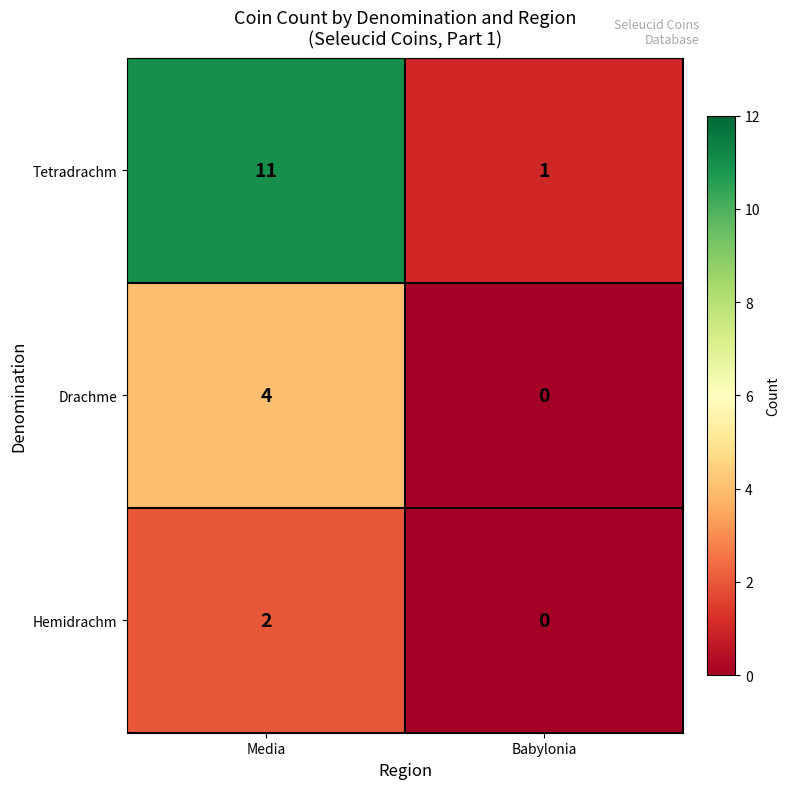

What is the sum of the Drachme values at Babylonia and Media?

4